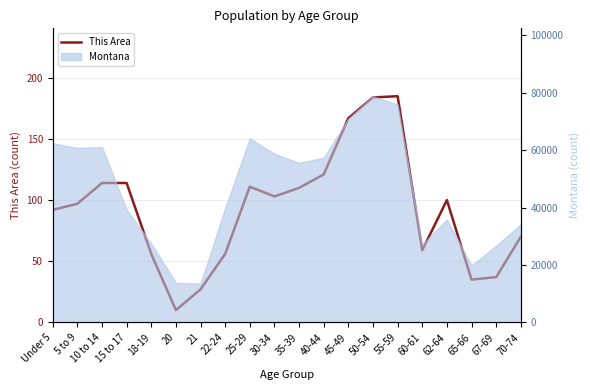

True or false: there are more than 0 points higher than both neighbors.

True